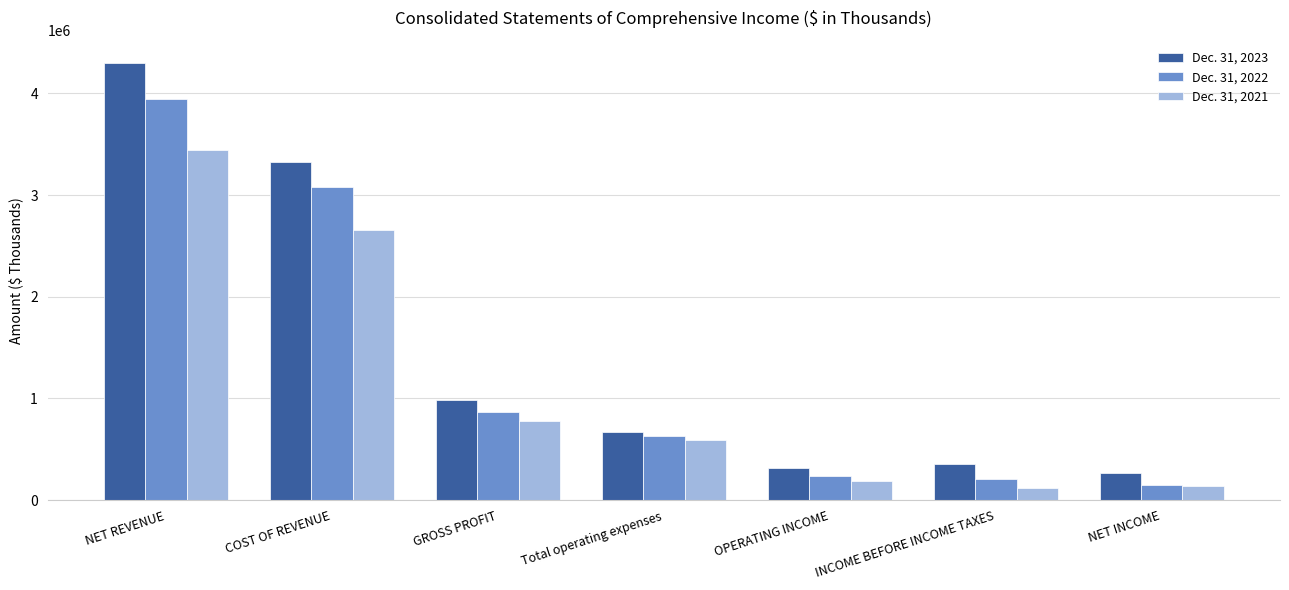

At which label is Dec. 31, 2023 closest to 2284707?

COST OF REVENUE